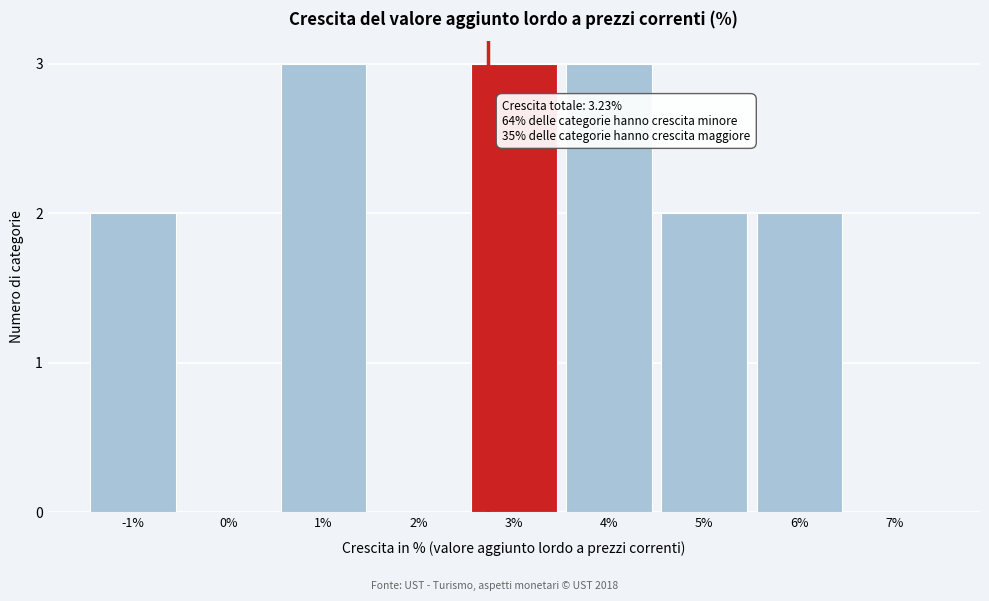

Reading right to left, extract all data points from this chart.

7%=0	6%=2	5%=2	4%=3	3%=3	2%=0	1%=3	0%=0	-1%=2